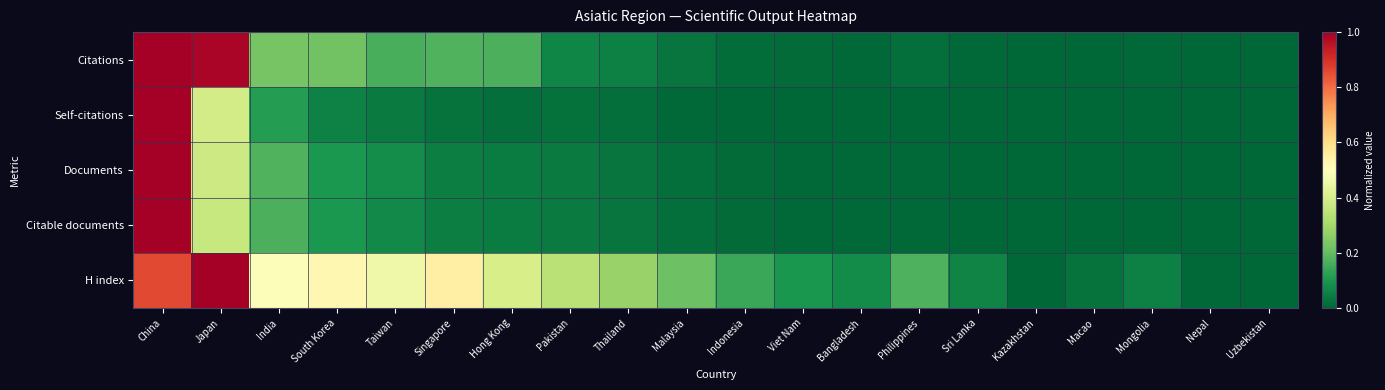

Reading left to right, list all the values displayed in this chart.

Citations: China=1.0	Japan=1.0	India=0.2	South Korea=0.2	Taiwan=0.2	Singapore=0.2	Hong Kong=0.2	Pakistan=0.1	Thailand=0.1	Malaysia=0.0	Indonesia=0.0	Viet Nam=0.0	Bangladesh=0.0	Philippines=0.0	Sri Lanka=0.0	Kazakhstan=0.0	Macao=0.0	Mongolia=0.0	Nepal=0.0	Uzbekistan=0.0
Self-citations: China=1.0	Japan=0.4	India=0.1	South Korea=0.1	Taiwan=0.0	Singapore=0.0	Hong Kong=0.0	Pakistan=0.0	Thailand=0.0	Malaysia=0.0	Indonesia=0.0	Viet Nam=0.0	Bangladesh=0.0	Philippines=0.0	Sri Lanka=0.0	Kazakhstan=0.0	Macao=0.0	Mongolia=0.0	Nepal=0.0	Uzbekistan=0.0
Documents: China=1.0	Japan=0.4	India=0.2	South Korea=0.1	Taiwan=0.1	Singapore=0.0	Hong Kong=0.0	Pakistan=0.0	Thailand=0.0	Malaysia=0.0	Indonesia=0.0	Viet Nam=0.0	Bangladesh=0.0	Philippines=0.0	Sri Lanka=0.0	Kazakhstan=0.0	Macao=0.0	Mongolia=0.0	Nepal=0.0	Uzbekistan=0.0
Citable documents: China=1.0	Japan=0.4	India=0.2	South Korea=0.1	Taiwan=0.1	Singapore=0.0	Hong Kong=0.0	Pakistan=0.0	Thailand=0.0	Malaysia=0.0	Indonesia=0.0	Viet Nam=0.0	Bangladesh=0.0	Philippines=0.0	Sri Lanka=0.0	Kazakhstan=0.0	Macao=0.0	Mongolia=0.0	Nepal=0.0	Uzbekistan=0.0
H index: China=0.9	Japan=1.0	India=0.5	South Korea=0.5	Taiwan=0.5	Singapore=0.5	Hong Kong=0.4	Pakistan=0.3	Thailand=0.3	Malaysia=0.2	Indonesia=0.1	Viet Nam=0.1	Bangladesh=0.1	Philippines=0.2	Sri Lanka=0.1	Kazakhstan=0.0	Macao=0.0	Mongolia=0.1	Nepal=0.0	Uzbekistan=0.0